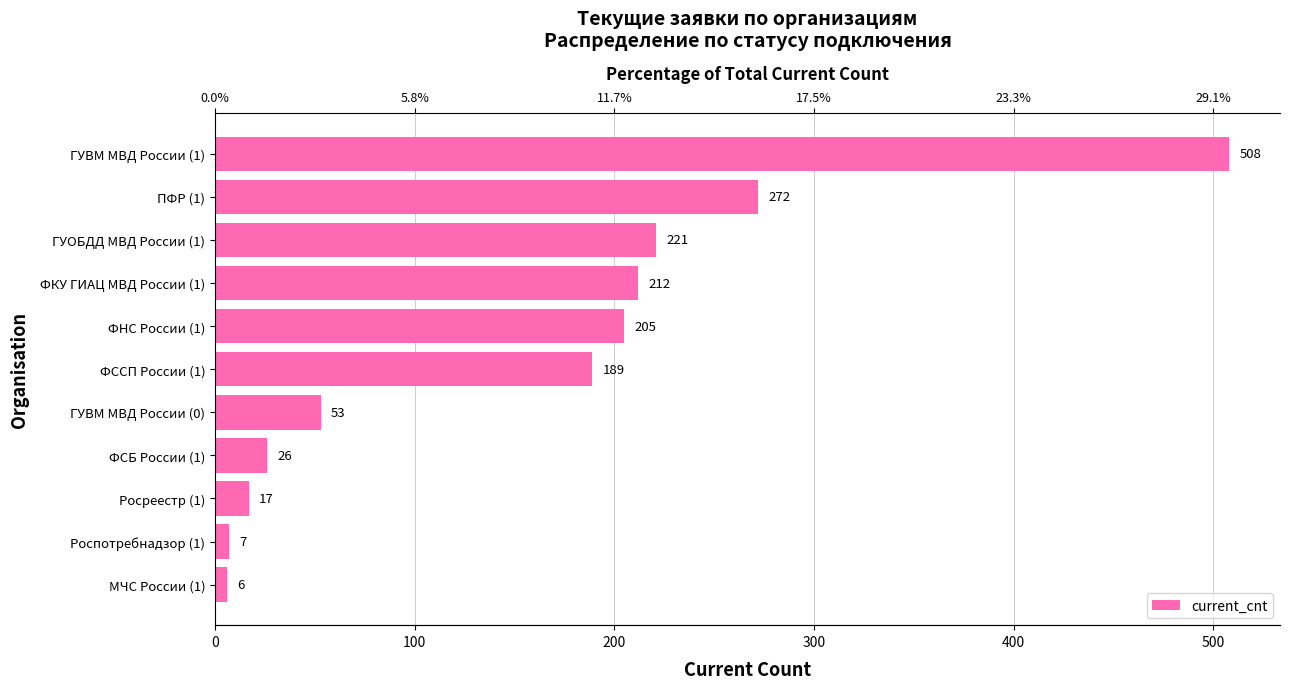

Between Росреестр (1) and ФНС России (1), which is larger?

ФНС России (1)